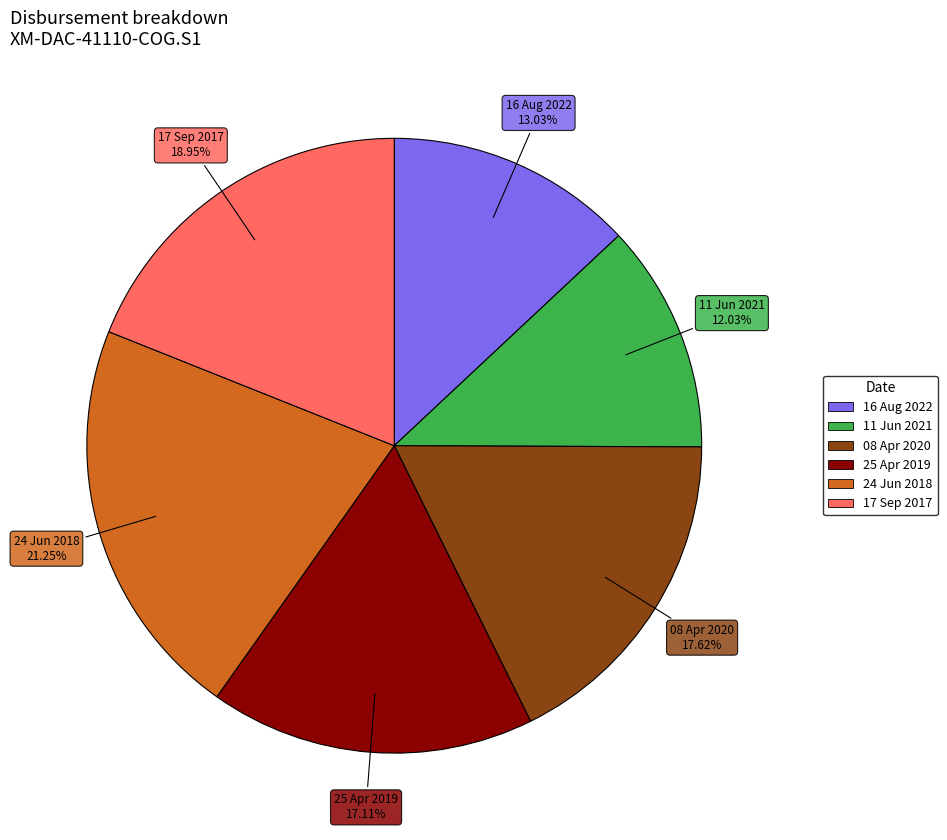

Rank the categories by value from highest to lowest.

24 Jun 2018, 17 Sep 2017, 08 Apr 2020, 25 Apr 2019, 16 Aug 2022, 11 Jun 2021